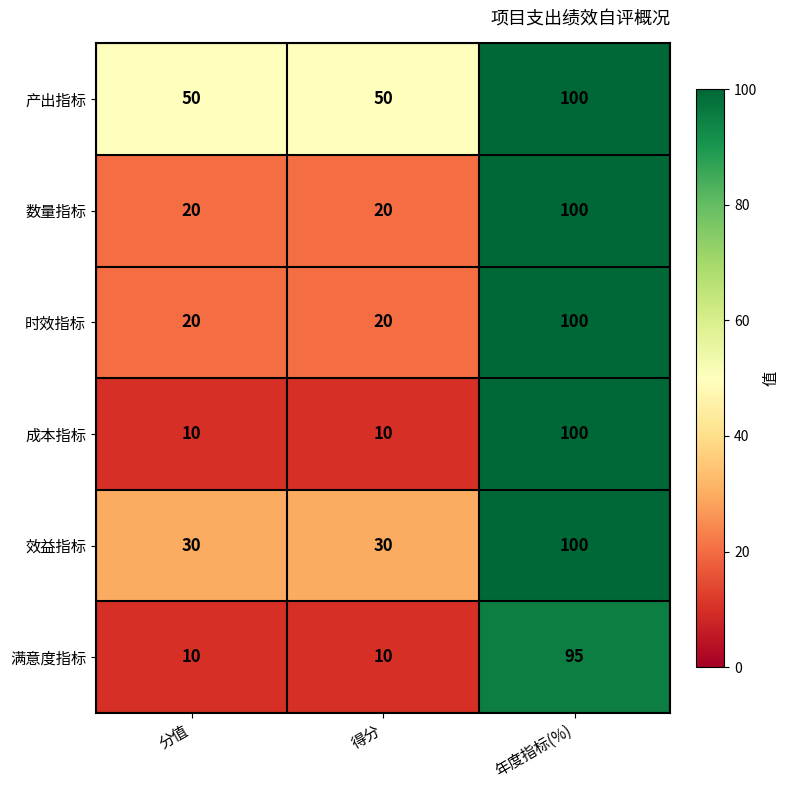

At which category is the sum across all series the highest?

年度指标(%)